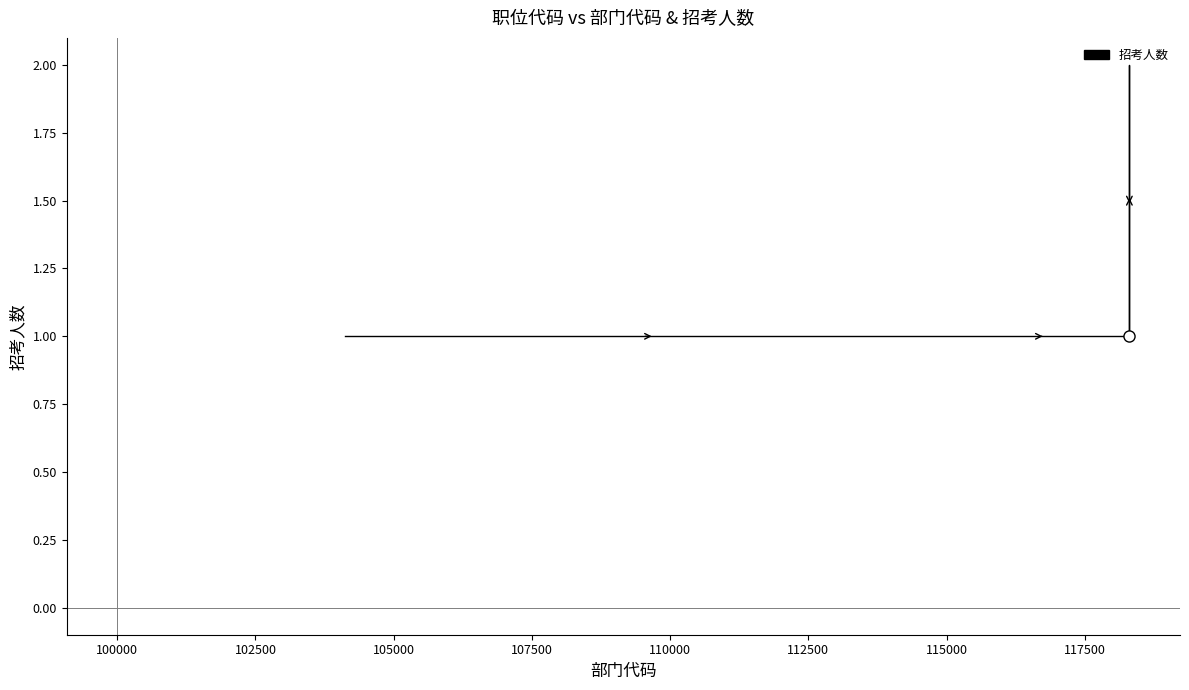

What is the greatest value displayed?

2